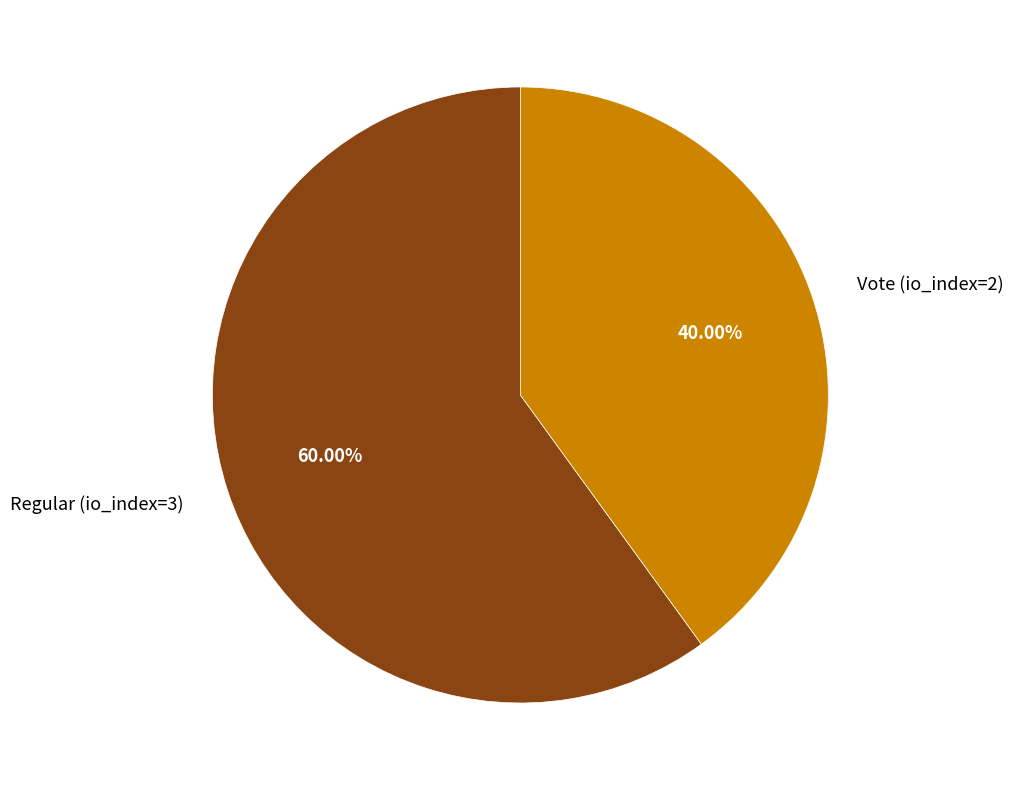

How many segments does this pie chart have?

2